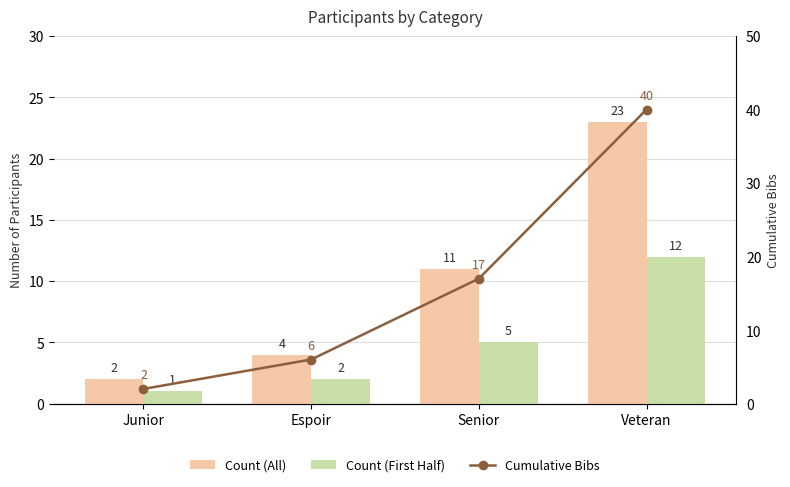

What is the difference between the highest and lowest values at Espoir?

4